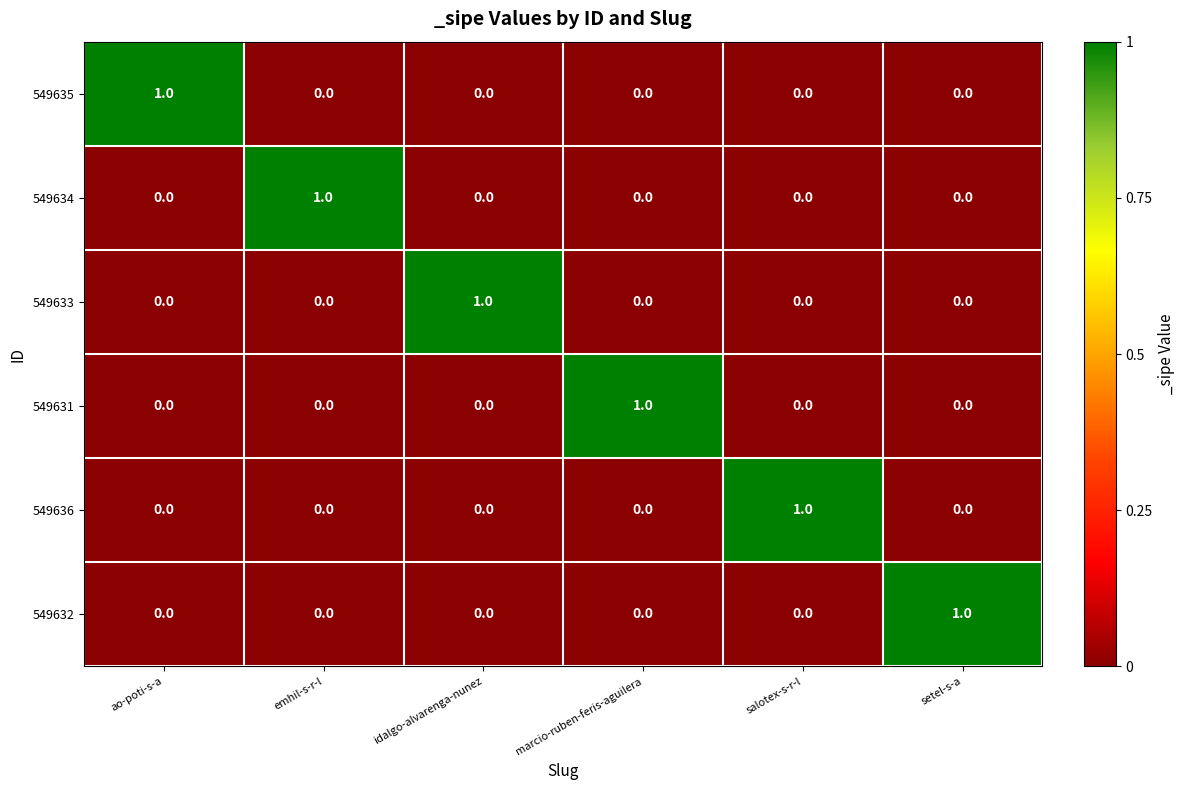

How many 549631 values are between 0 and 1?

6